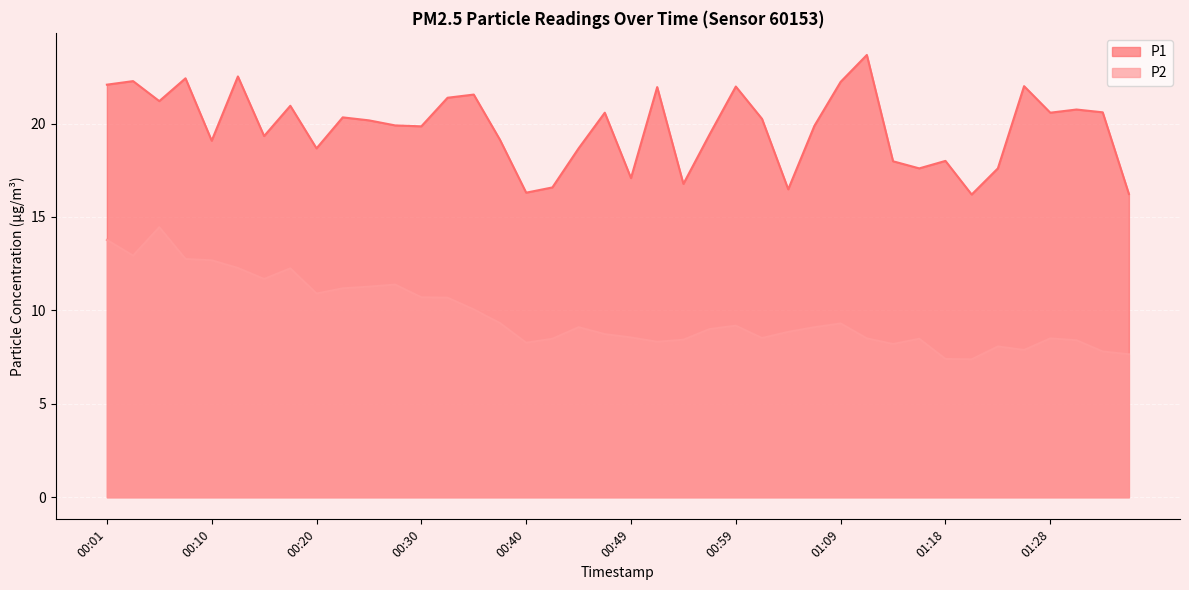

What is the difference between the highest and lowest values at 01:36?

8.6